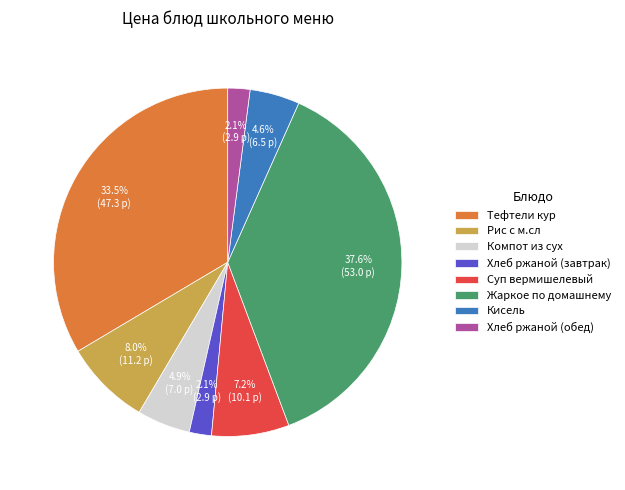

Approximately how many times larger is the value at Кисель compared to Компот из сух?

0.9